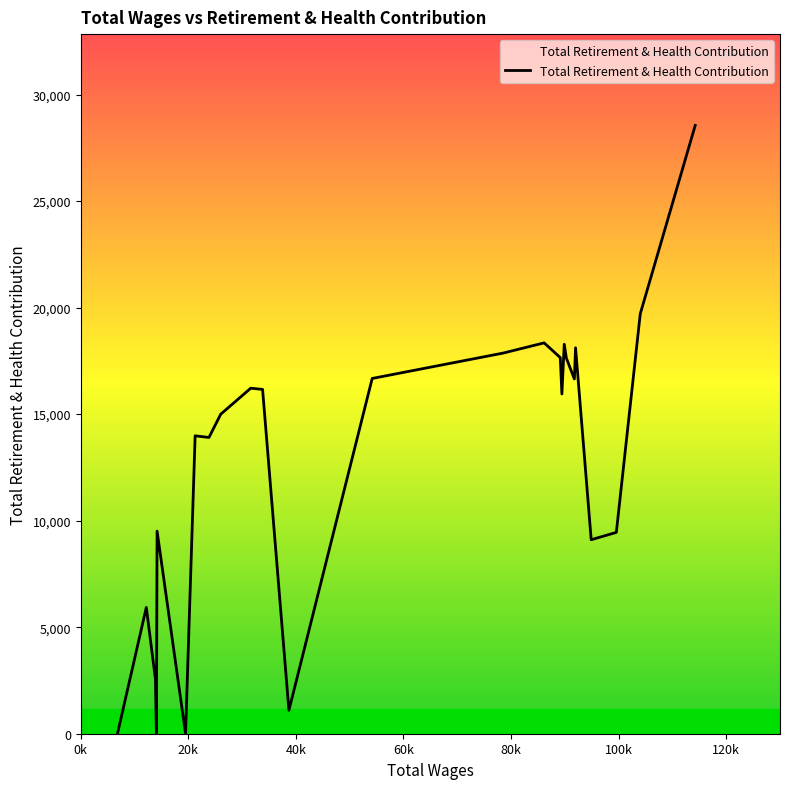

What is the difference between the maximum and minimum values?

28554